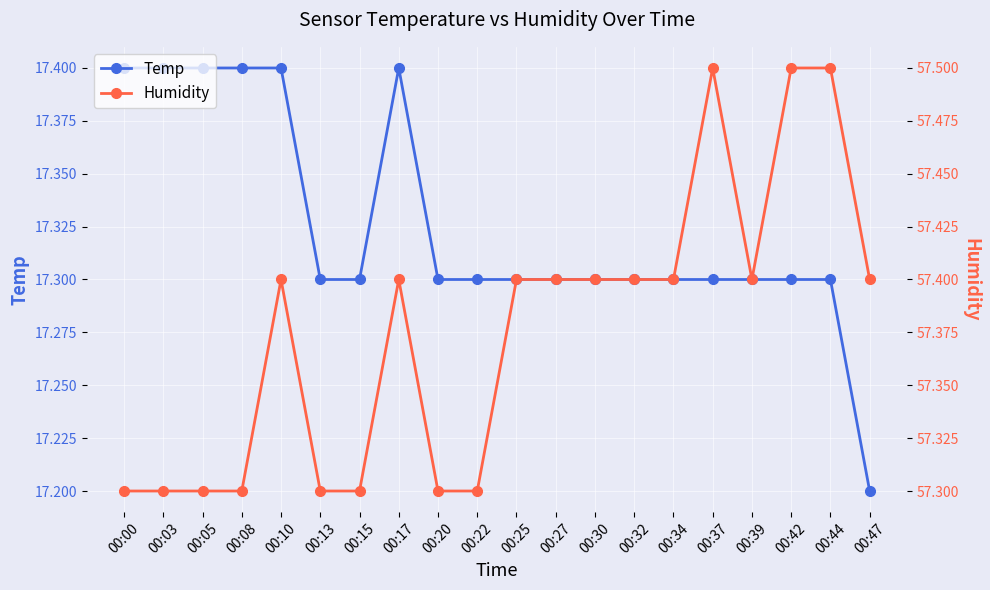

Reading right to left, transcribe all the data shown in this chart.

Temp: 00:47=17.2	00:44=17.3	00:42=17.3	00:39=17.3	00:37=17.3	00:34=17.3	00:32=17.3	00:30=17.3	00:27=17.3	00:25=17.3	00:22=17.3	00:20=17.3	00:17=17.4	00:15=17.3	00:13=17.3	00:10=17.4	00:08=17.4	00:05=17.4	00:03=17.4	00:00=17.4
Humidity: 00:47=57.4	00:44=57.5	00:42=57.5	00:39=57.4	00:37=57.5	00:34=57.4	00:32=57.4	00:30=57.4	00:27=57.4	00:25=57.4	00:22=57.3	00:20=57.3	00:17=57.4	00:15=57.3	00:13=57.3	00:10=57.4	00:08=57.3	00:05=57.3	00:03=57.3	00:00=57.3